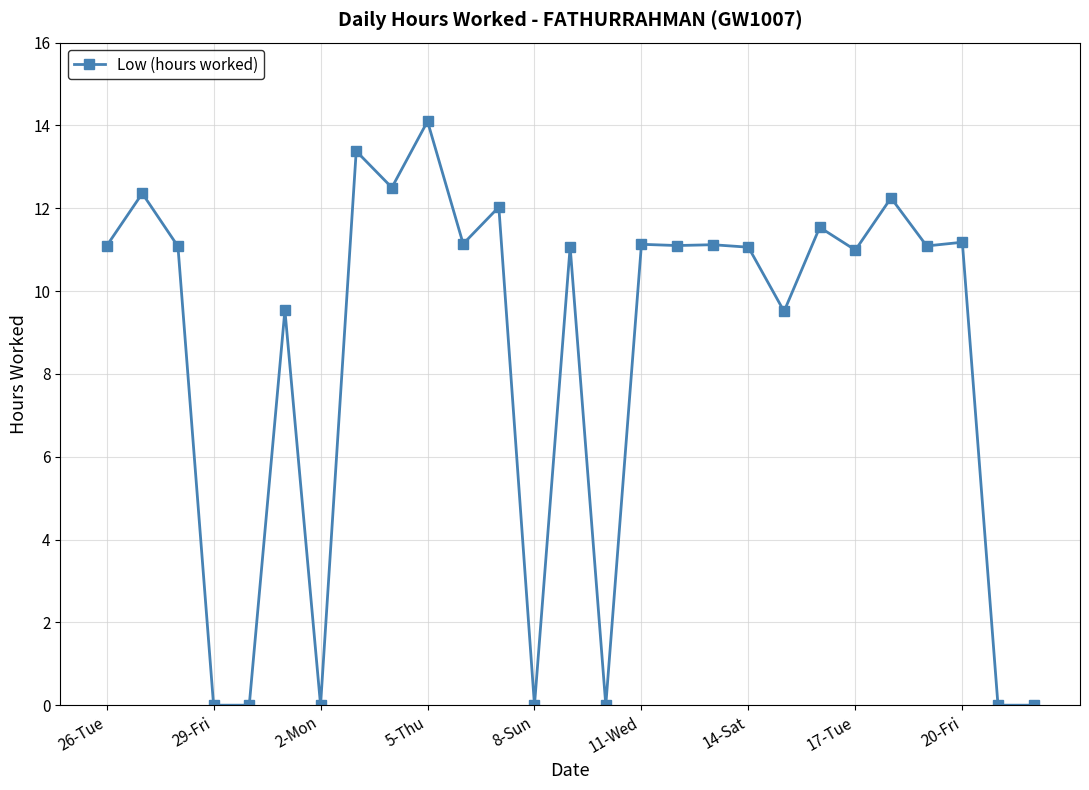

What is the difference between the maximum and minimum values?

14.1